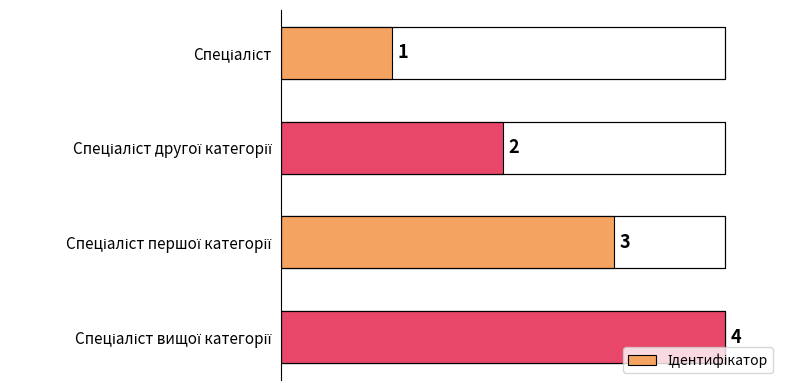

What is the ratio of the value at 0 to the value at 3?

0.2